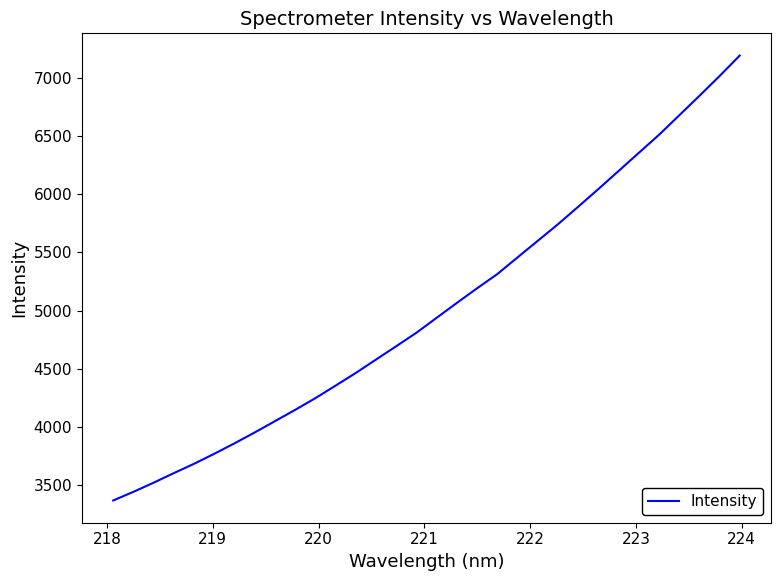

What is the greatest value displayed?

7193.1